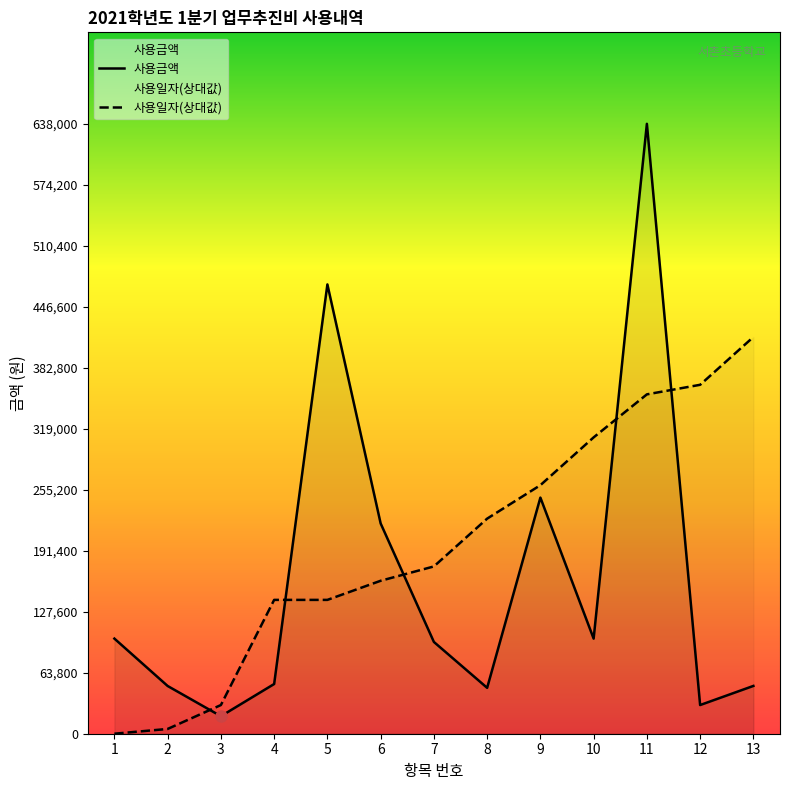

List the series in order of their overall mean, highest first.

사용일자(상대값), 사용금액